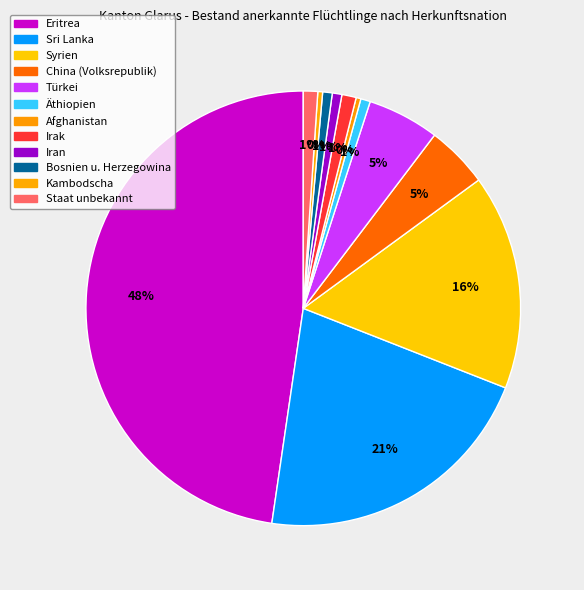

How many slices are in this pie chart?

12